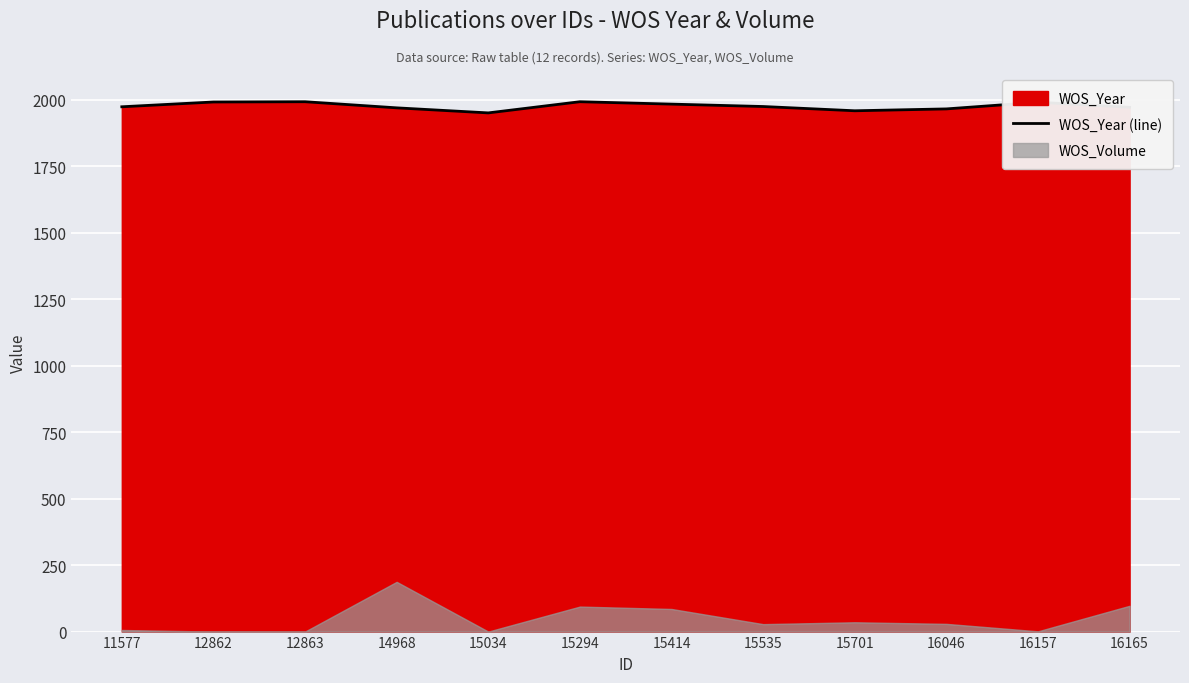

At which category does the data reach its first local peak?

12863